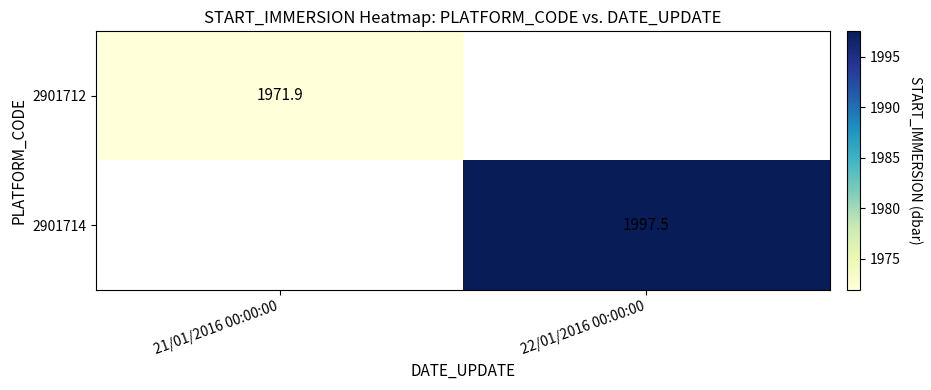

True or false: 2901714 has a value of 1997.5 at 22/01/2016 00:00:00.

True